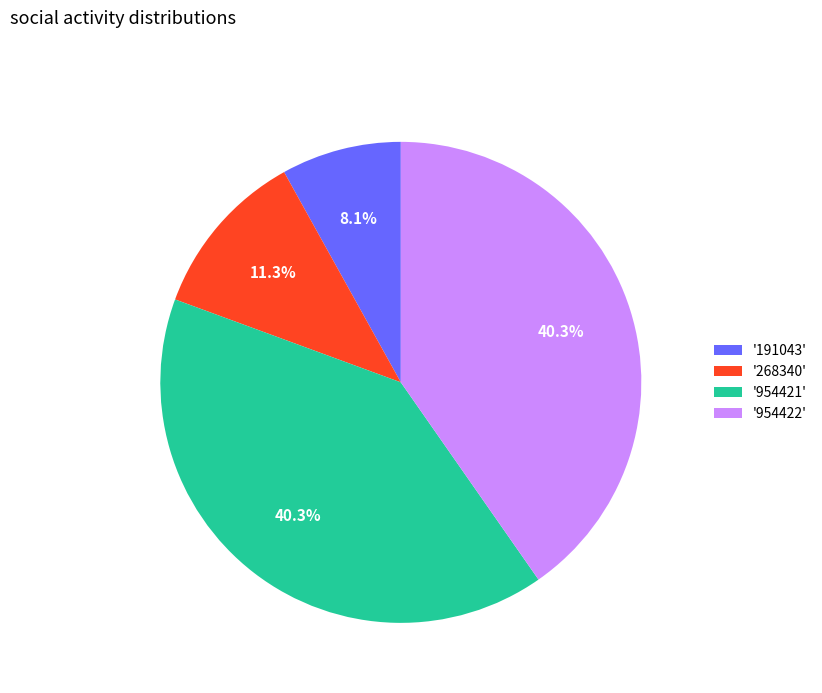

How much of the chart is everything except '191043'?

91.9%